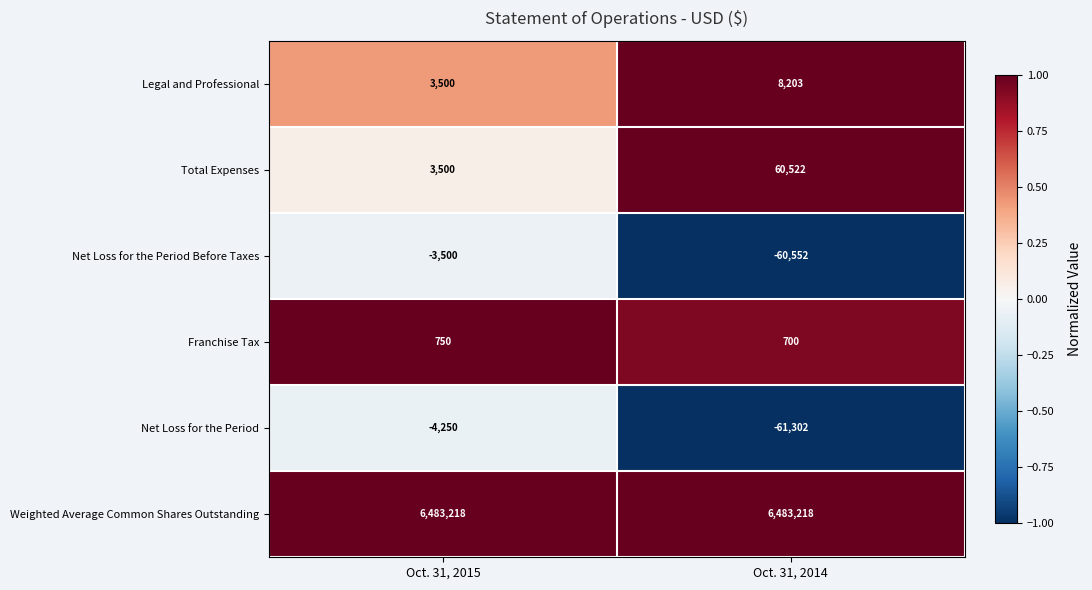

What is the difference between the Net Loss for the Period values at Oct. 31, 2015 and Oct. 31, 2014?

57052